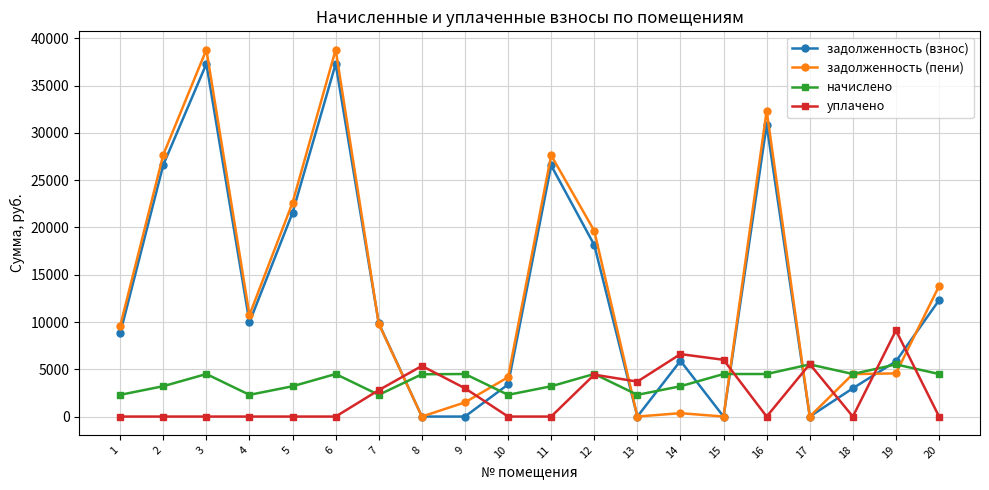

How many distinct data groups are displayed?

4